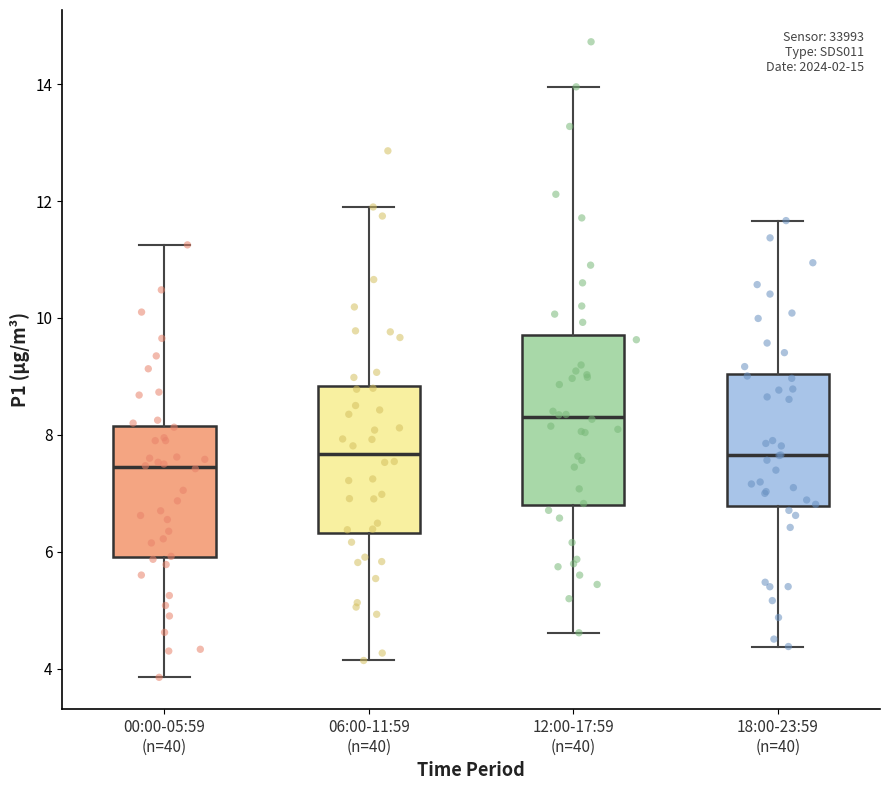

Reading left to right, read every box against the y-axis: the position of its median line, the range the box covers, and the ends of its whiskers. The values are not printed on the chart, so give them approximately, as read against the axis.

00:00-05:59 (n=40): median 7.4, box 6.0 to 8.2, whiskers 3.8 to 11.2
06:00-11:59 (n=40): median 7.6, box 6.4 to 8.8, whiskers 4.2 to 11.8
12:00-17:59 (n=40): median 8.4, box 6.8 to 9.8, whiskers 4.6 to 14.0
18:00-23:59 (n=40): median 7.6, box 6.8 to 9.0, whiskers 4.4 to 11.6